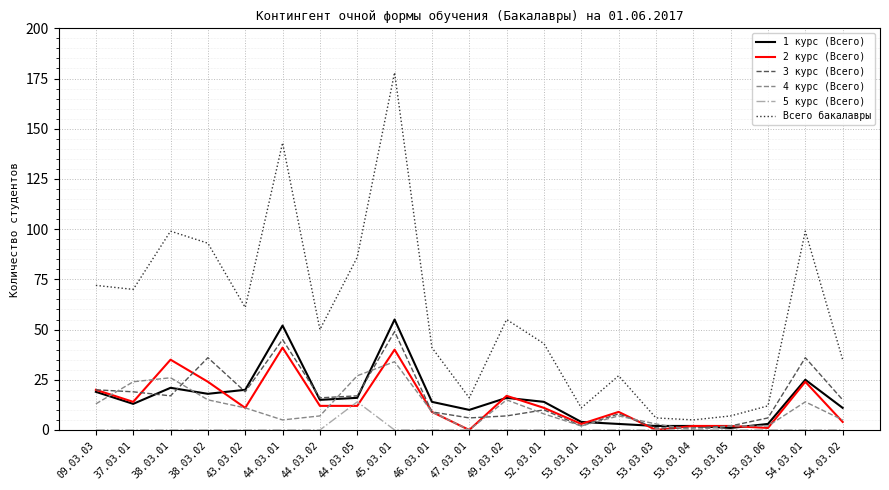

Reading left to right, list all the values displayed in this chart.

1 курс (Всего): 19	13	21	18	20	52	15	16	55	14	10	16	14	4	3	2	2	1	3	25	11
2 курс (Всего): 20	14	35	24	11	41	12	12	40	9	0	17	11	3	9	0	2	2	1	24	4
3 курс (Всего): 20	19	17	36	19	45	16	17	49	9	6	7	10	2	8	1	1	2	6	36	15
4 курс (Всего): 13	24	26	15	11	5	7	27	34	9	0	15	8	2	7	3	0	2	2	14	5
5 курс (Всего): 0	0	0	0	0	0	0	14	0	0	0	0	0	0	0	0	0	0	0	0	0
Всего бакалавры: 72	70	99	93	61	143	50	86	178	41	16	55	43	11	27	6	5	7	12	99	35